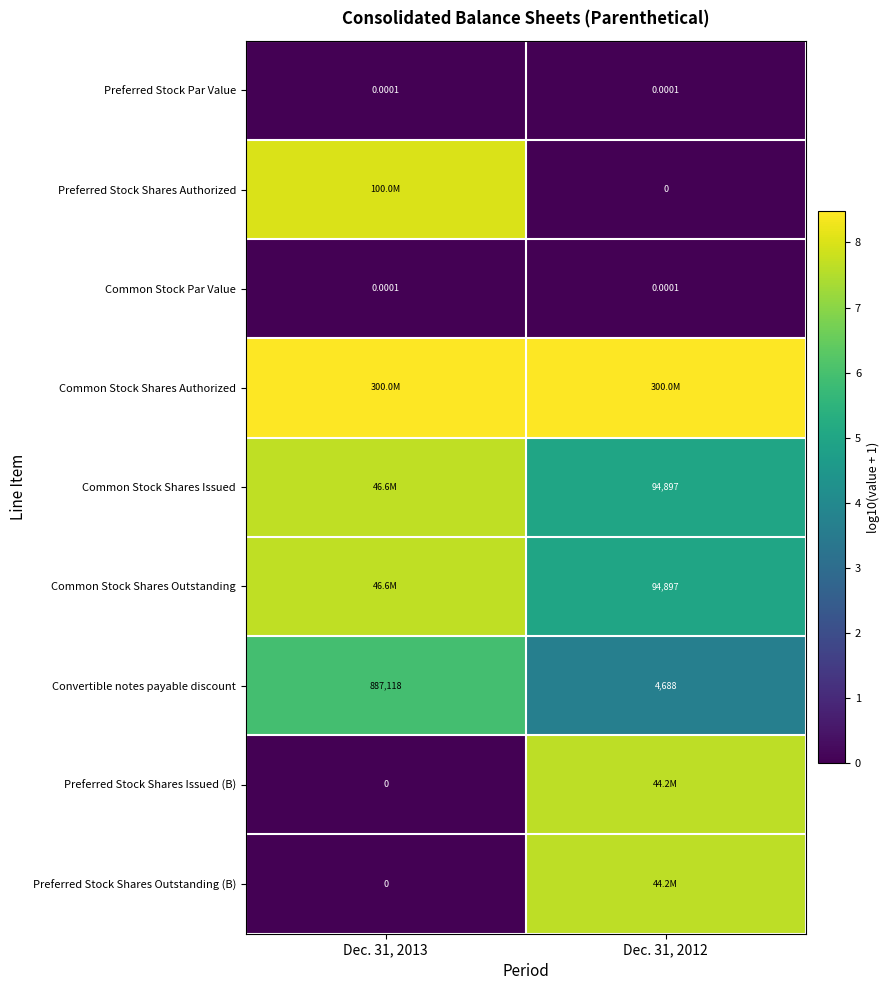

At how many categories does at least one series exceed 0?

2